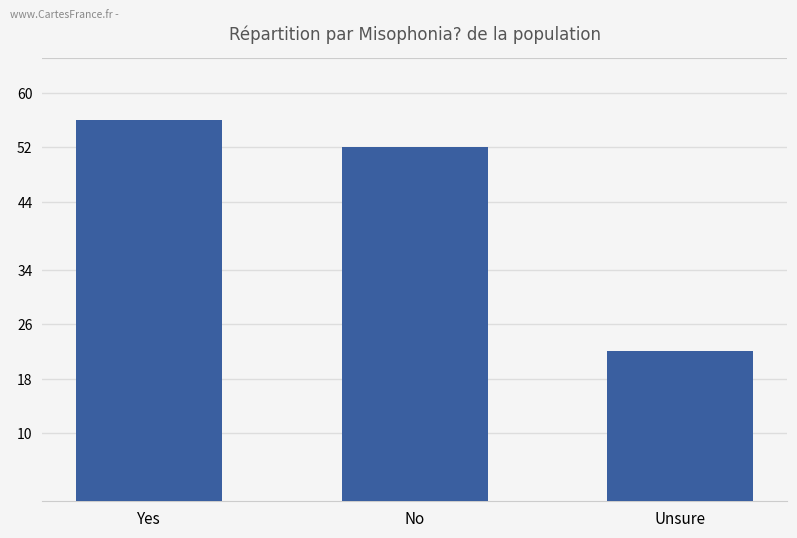

What position from the left is Yes?

1